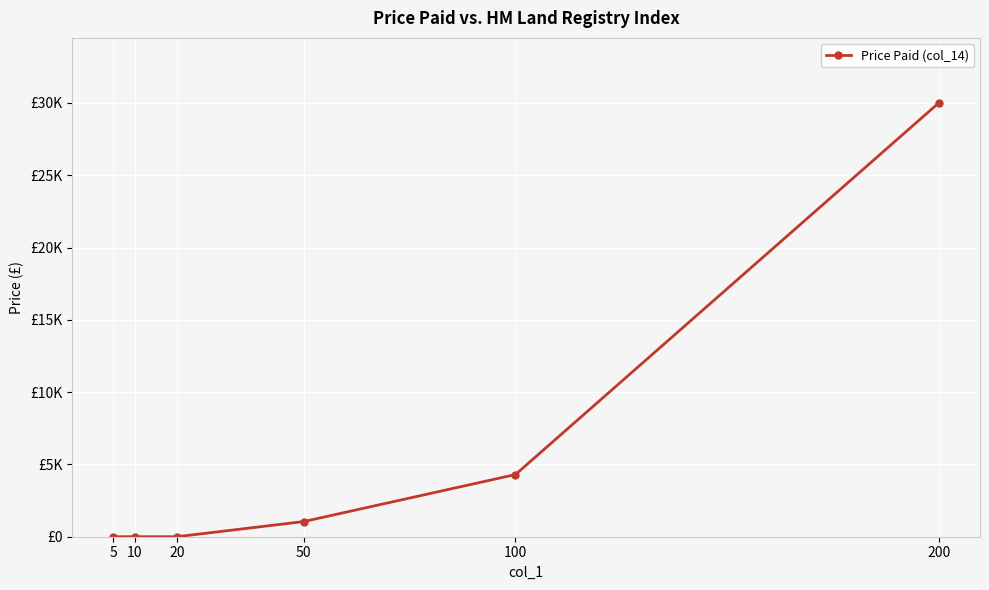

How many lines are shown in the chart?

1